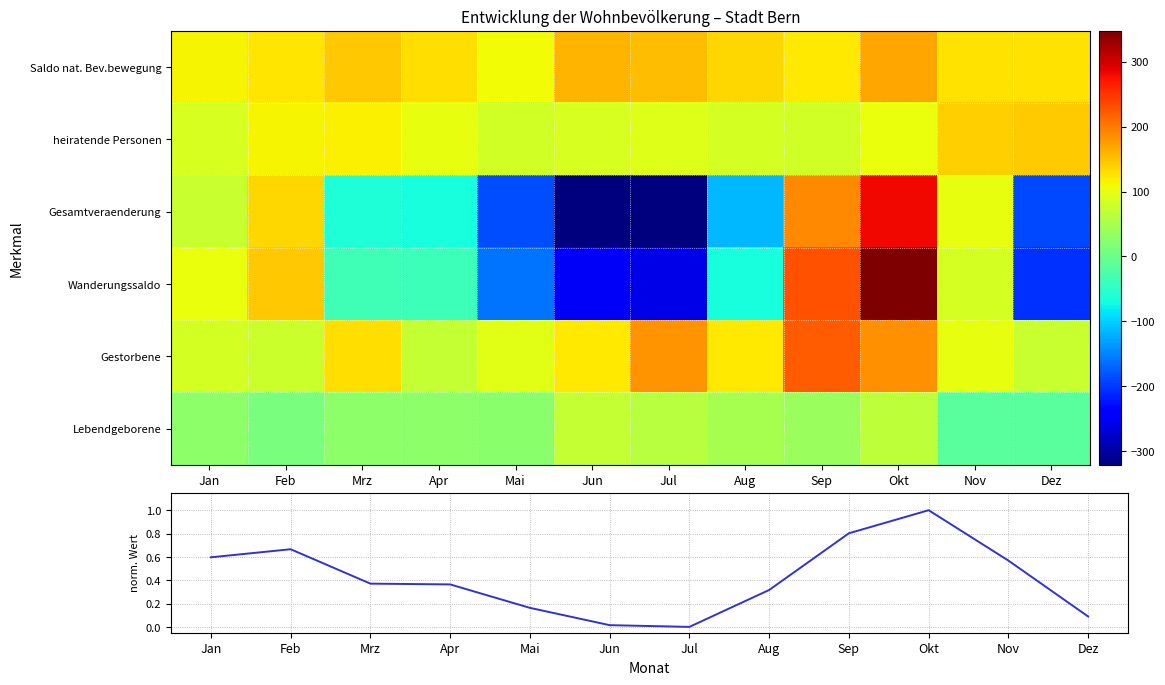

The value of heiratende Personen at Jun is 132.0. True or false?

False